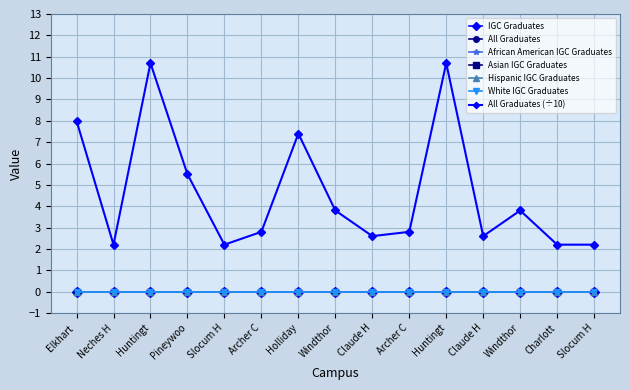

What position from the left is Charlotte H S?

14